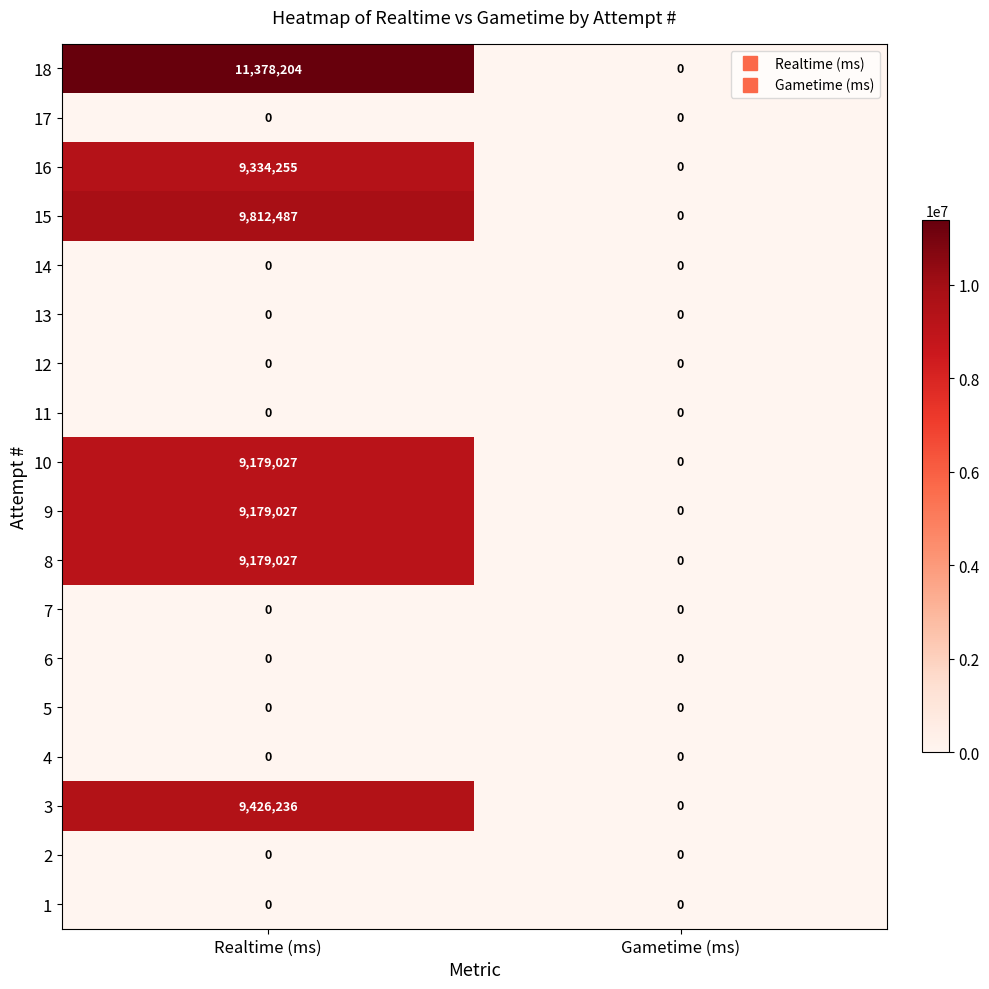

Which series changed the most between Realtime (ms) and Gametime (ms)?

18